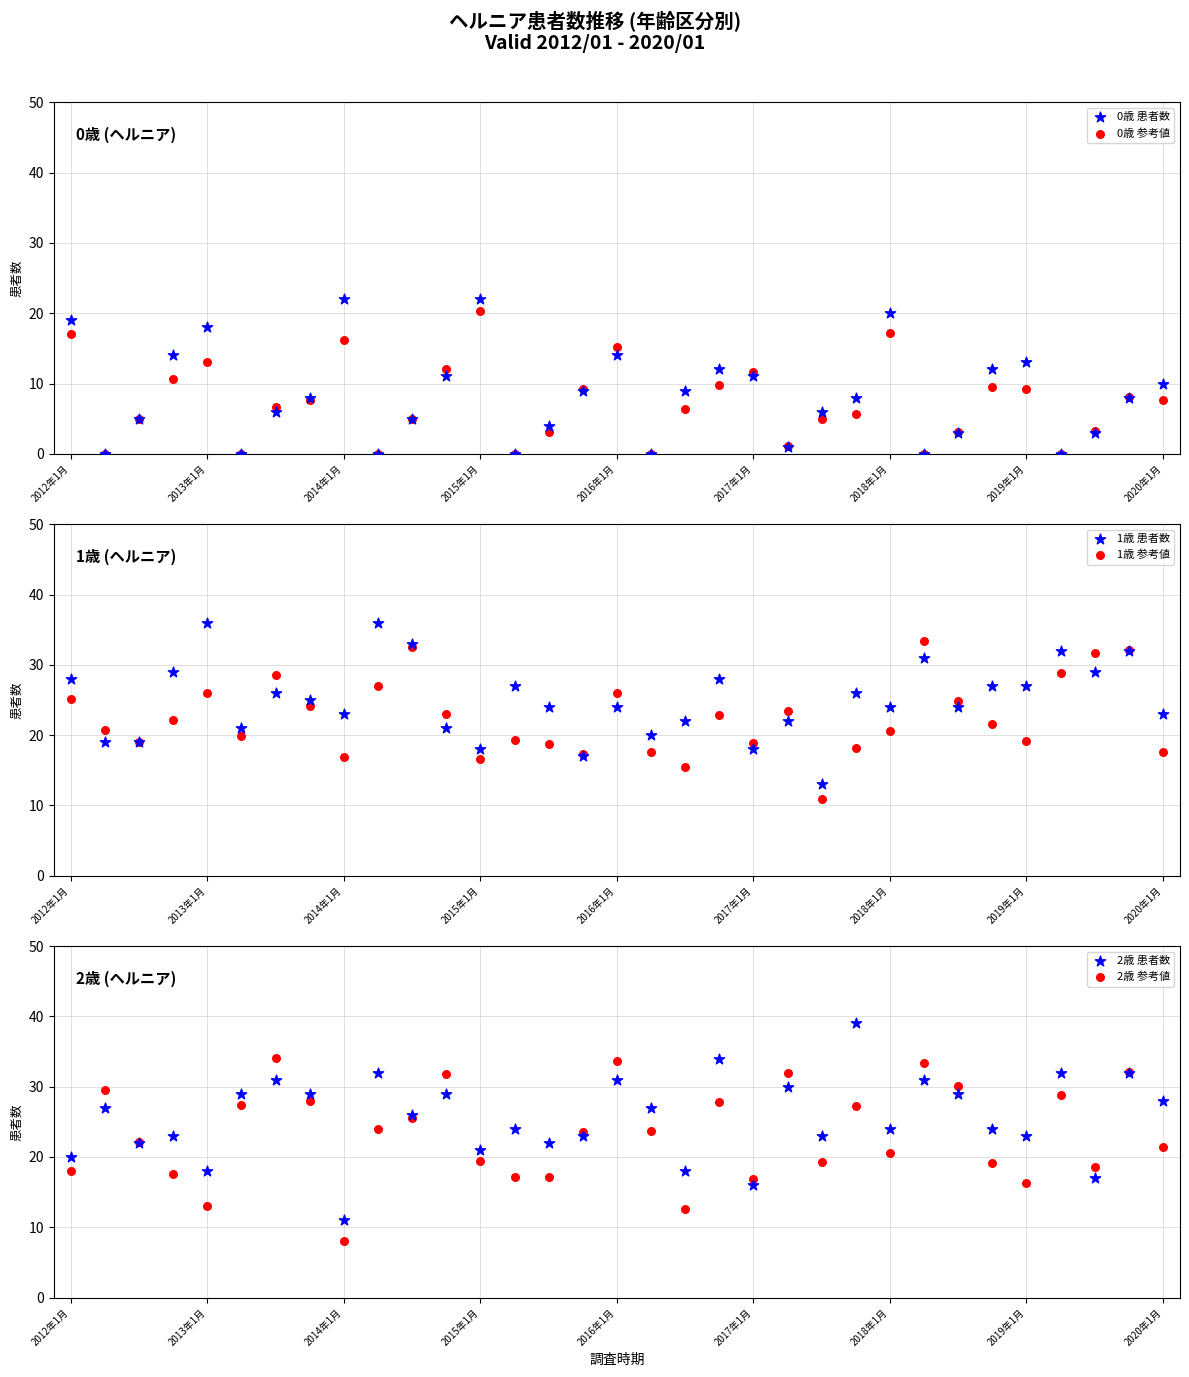

What is the total value across all series at 23?

124.1